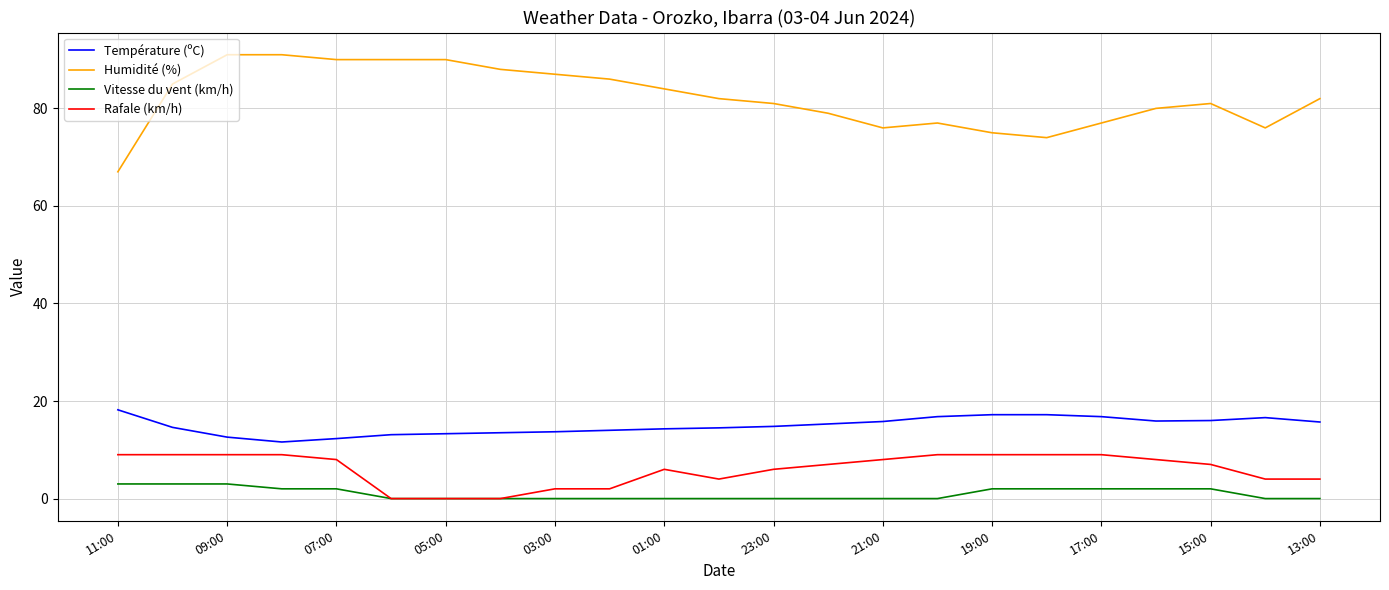

Which series has the largest range (max minus min)?

Humidité (%)